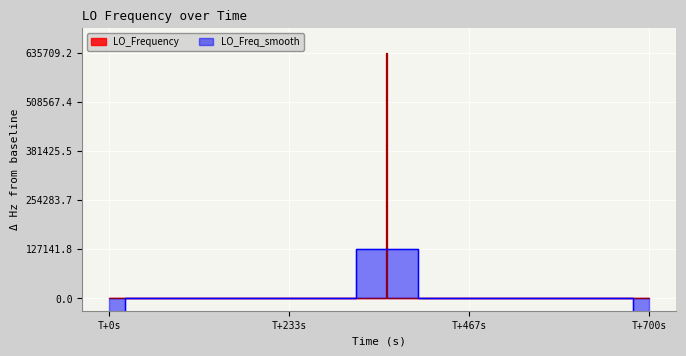

Count the number of categories in the chart.

40